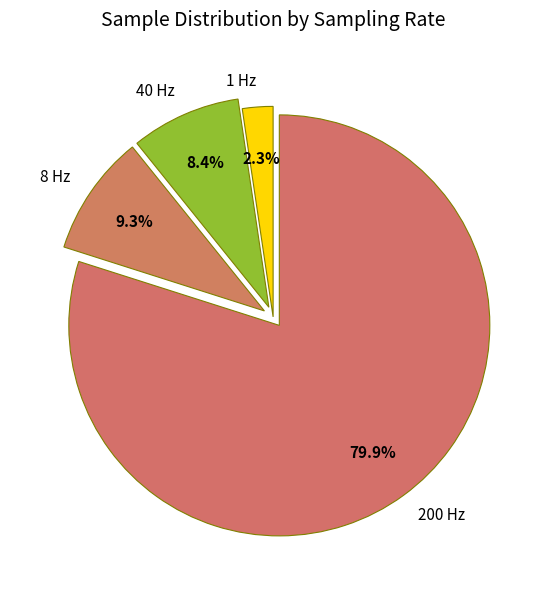

Between 40 Hz and 1 Hz, which is larger?

40 Hz